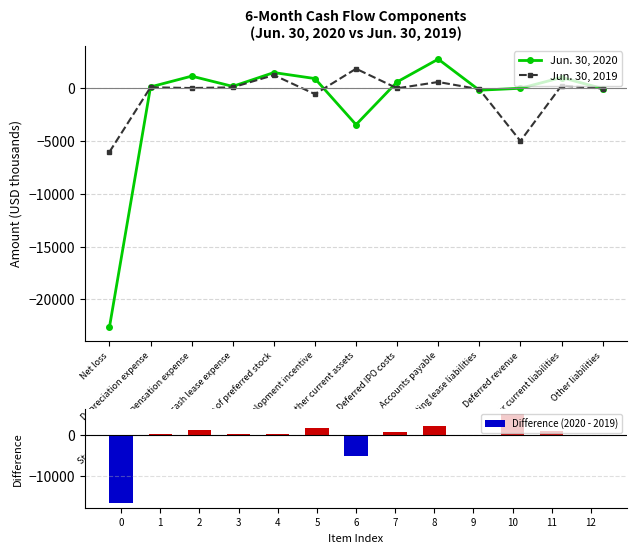

What is the lowest value of the Jun. 30, 2019 series?

-6036